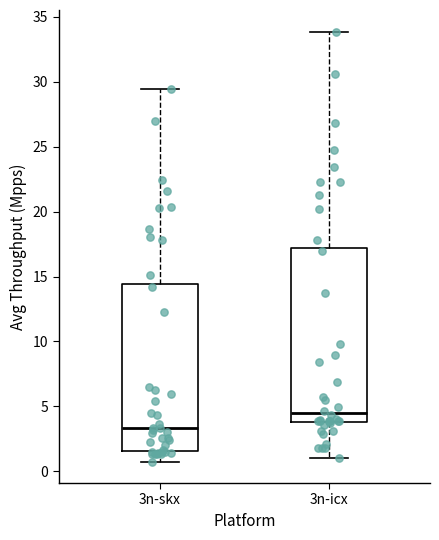

Reading left to right, read every box against the y-axis: the position of its median line, the range the box covers, and the ends of its whiskers. The values are not printed on the chart, so give them approximately, as read against the axis.

3n-skx: median 3.5, box 1.5 to 14.5, whiskers 0.5 to 29.5
3n-icx: median 4.5, box 4.0 to 17.0, whiskers 1.0 to 34.0